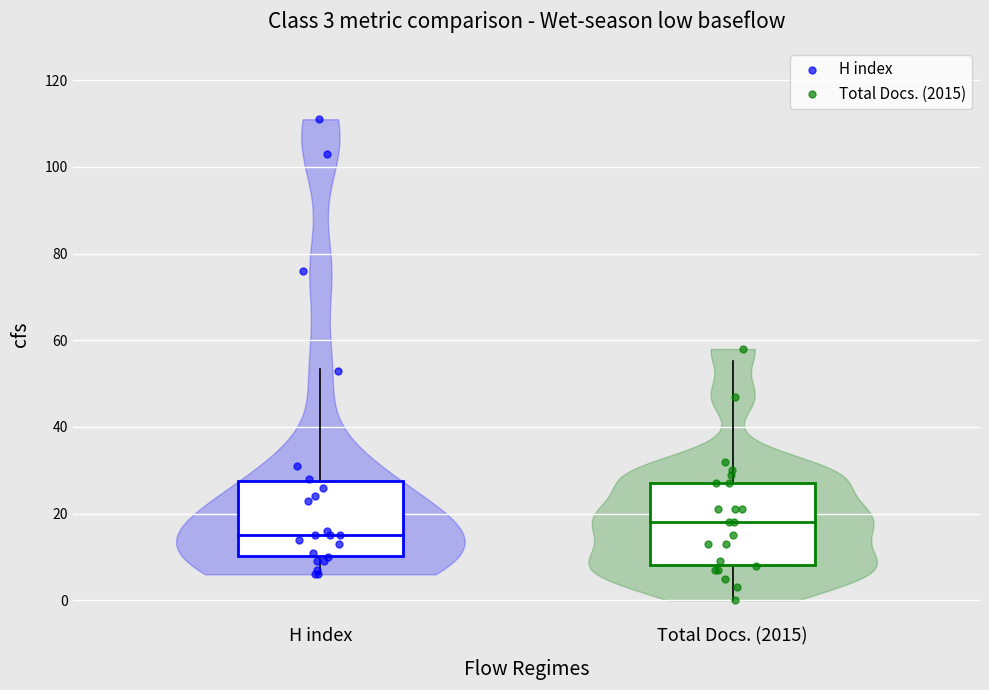

Which series has the largest Y range (max minus min)?

H index